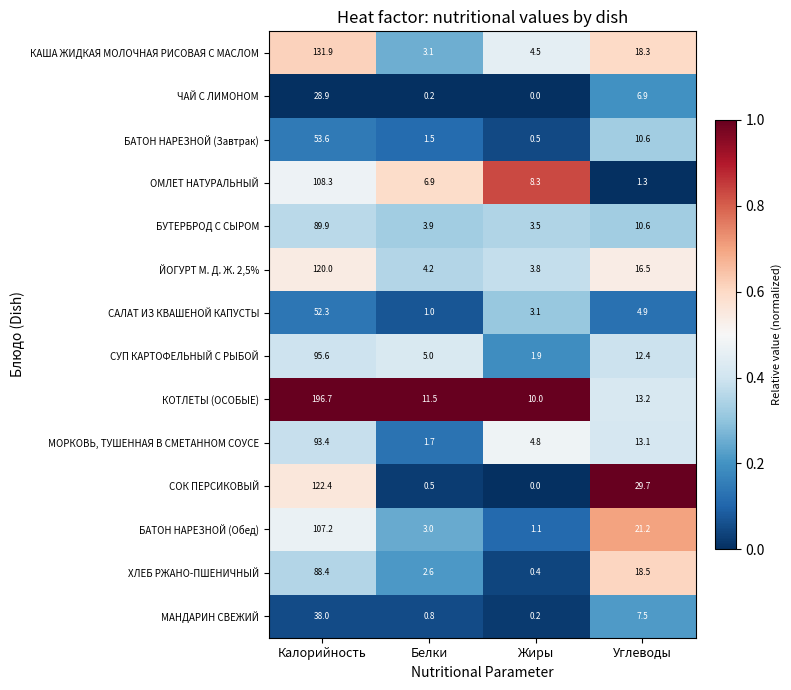

How many values in the МАНДАРИН СВЕЖИЙ series are below 7?

2